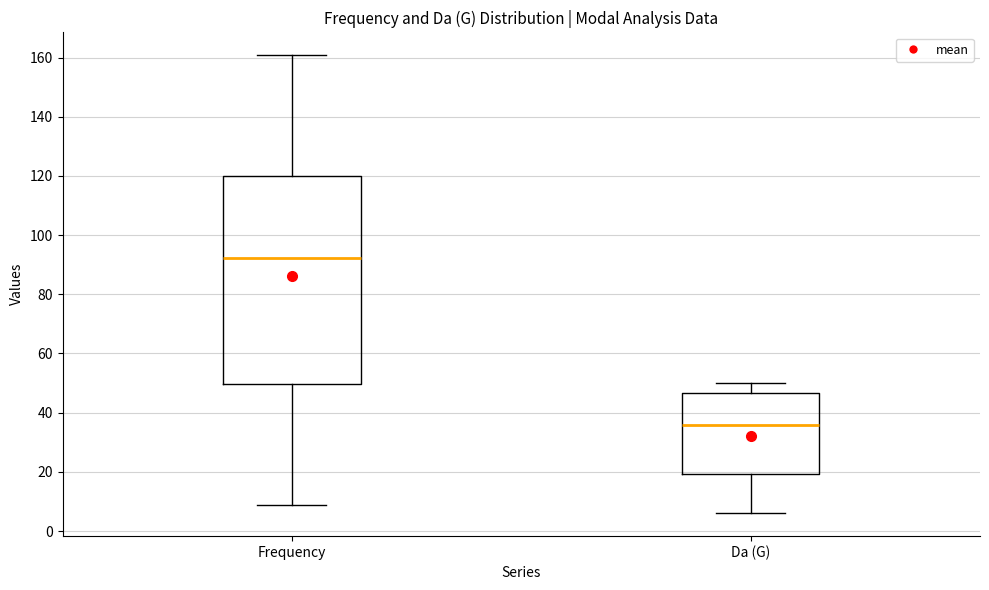

Comparing the boxes themselves (not the whiskers), which one is the tallest?

Frequency